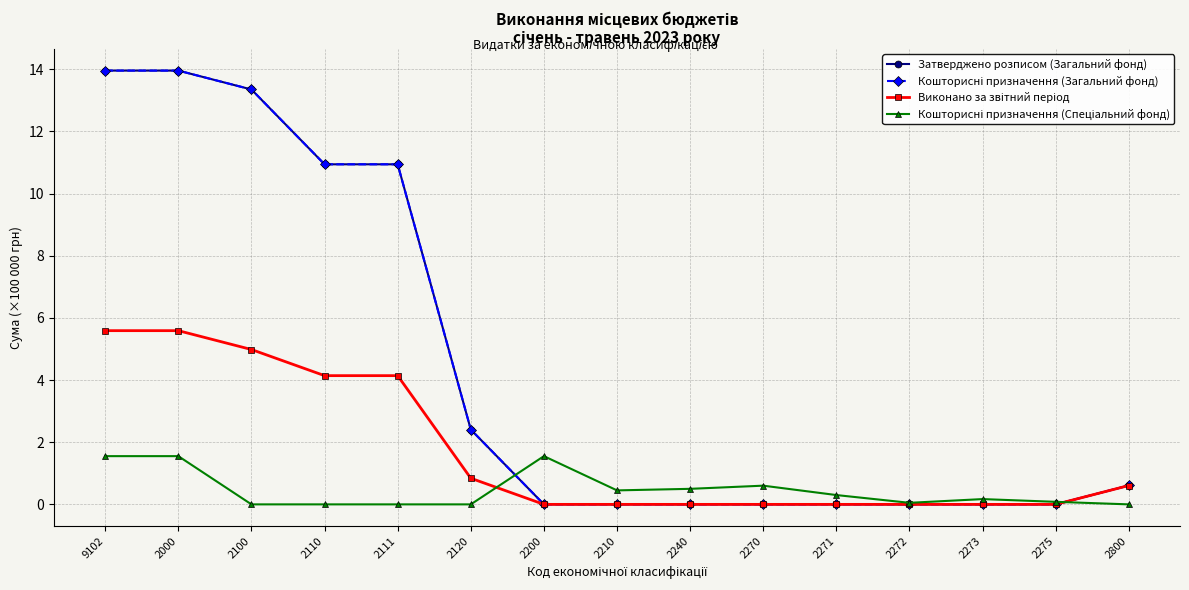

How many lines are shown in the chart?

4